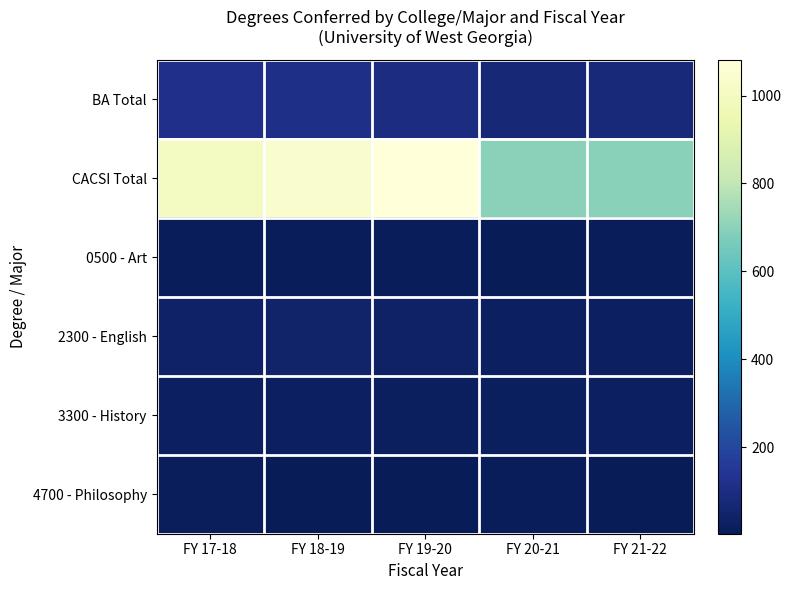

What is the greatest value displayed?

1082